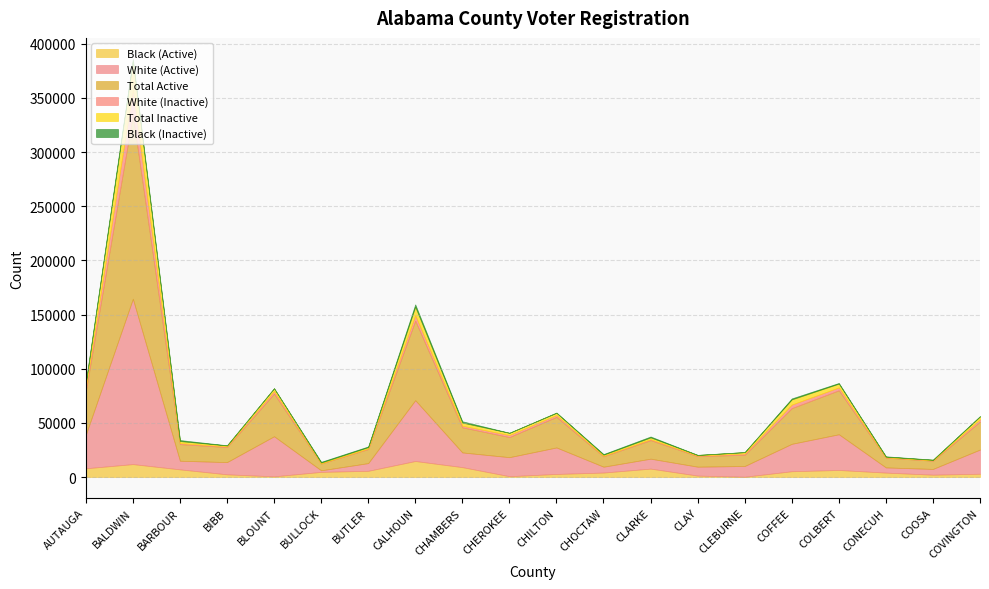

What are all the series names shown in the legend?

Black (Active), White (Active), Total Active, White (Inactive), Total Inactive, Black (Inactive)